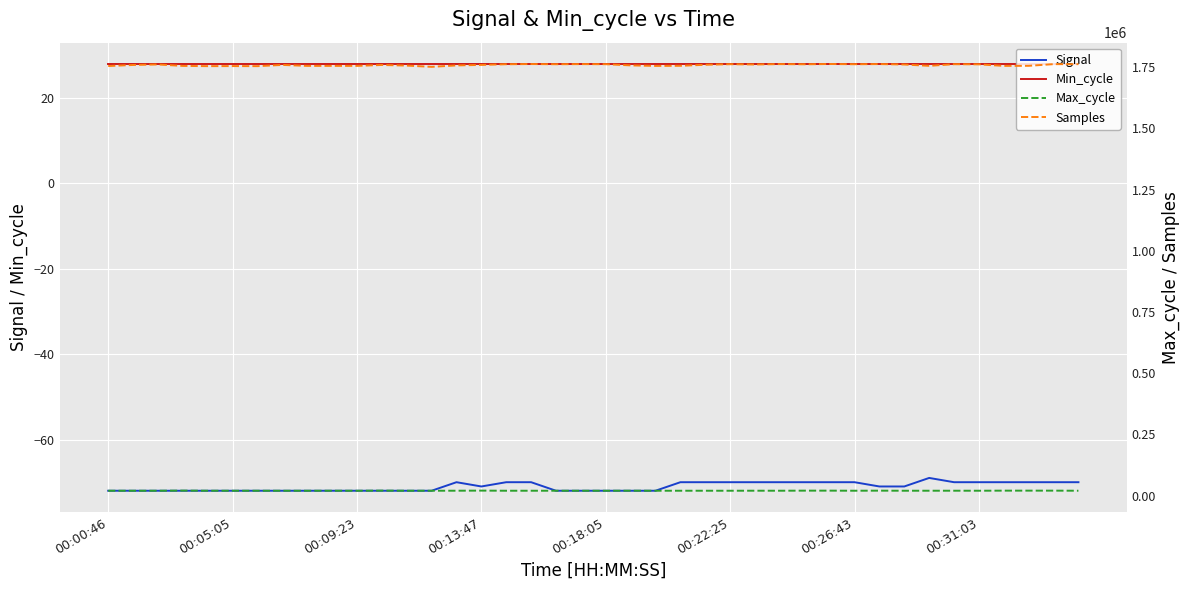

What is the sum of all Samples values?

70333670